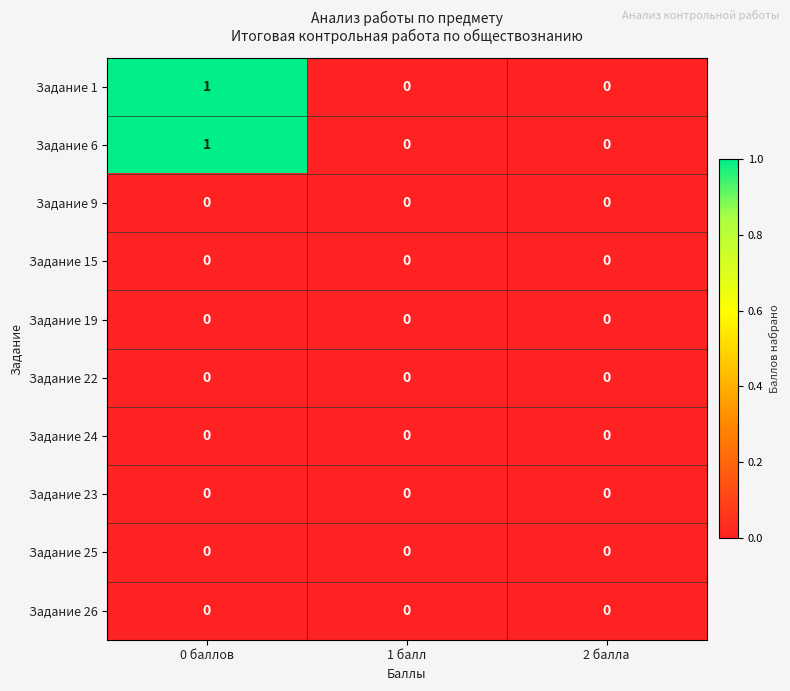

Reading right to left, list all the values displayed in this chart.

Задание 1: 0	0	1
Задание 6: 0	0	1
Задание 9: 0	0	0
Задание 15: 0	0	0
Задание 19: 0	0	0
Задание 22: 0	0	0
Задание 24: 0	0	0
Задание 23: 0	0	0
Задание 25: 0	0	0
Задание 26: 0	0	0